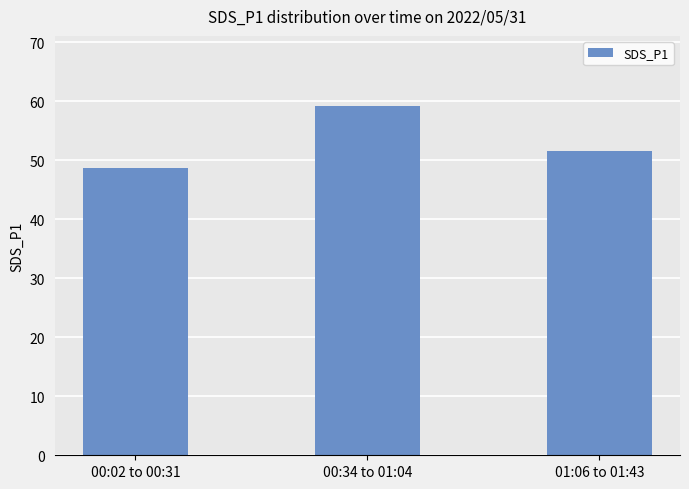

How many data points are less than 51?

1